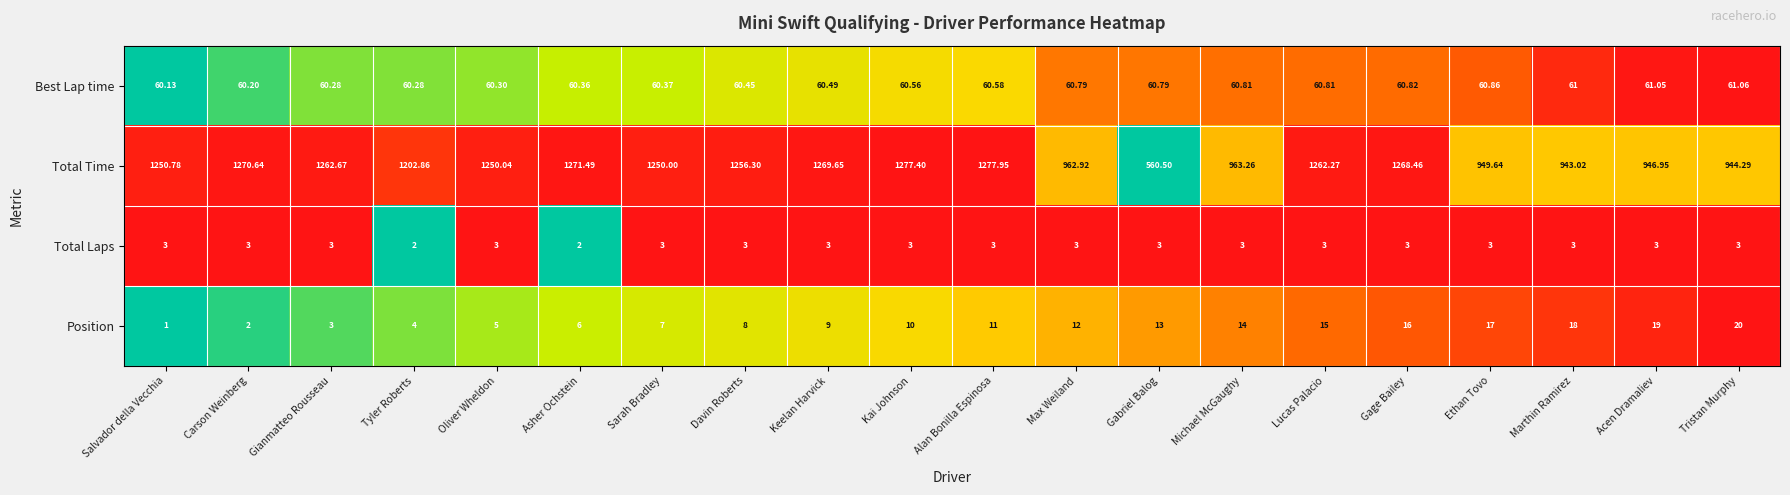

Rank the series by their maximum value, from lowest to highest.

Total Laps, Position, Best Lap time, Total Time